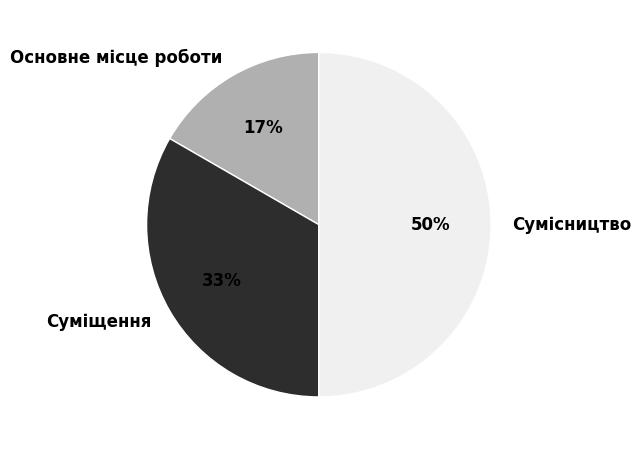

True or false: Основне місце роботи accounts for 29% of the total.

False